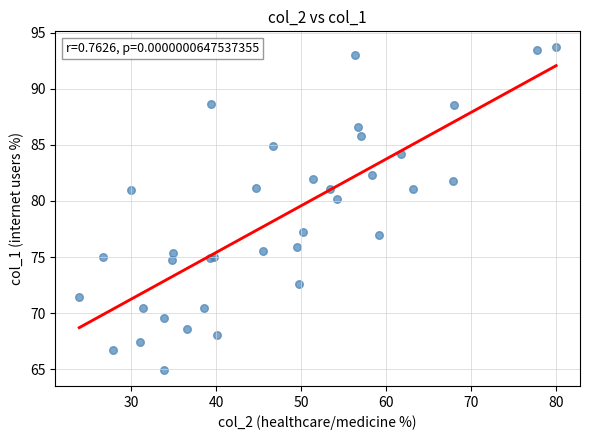

What Y value in the scatter plot is closest to 79?

80.1